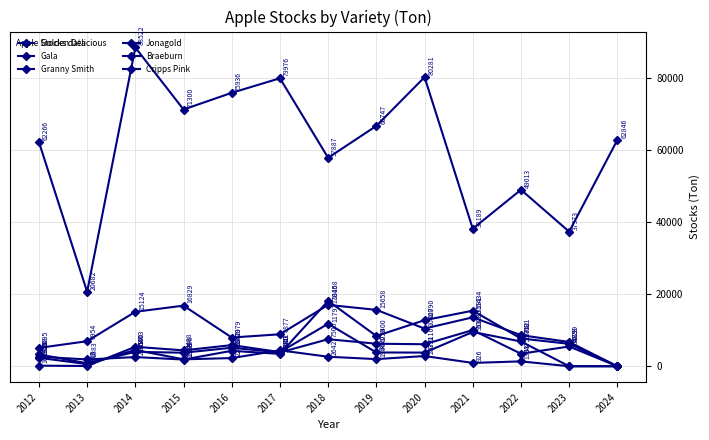

How many interior local valleys does the Granny Smith series have?

2